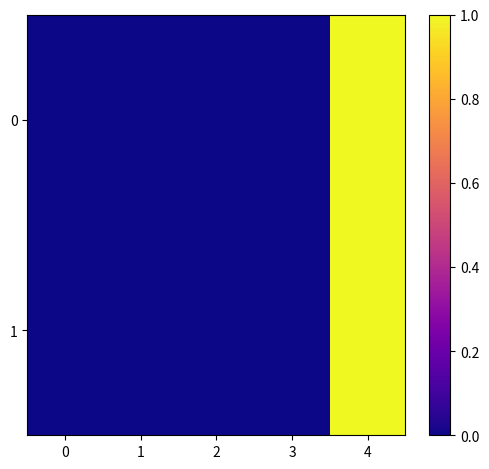

Reading left to right, transcribe all the data shown in this chart.

0: 0=0.0	1=0.0	2=0.0	3=0.0	4=1.0
1: 0=0.0	1=0.0	2=0.0	3=0.0	4=1.0